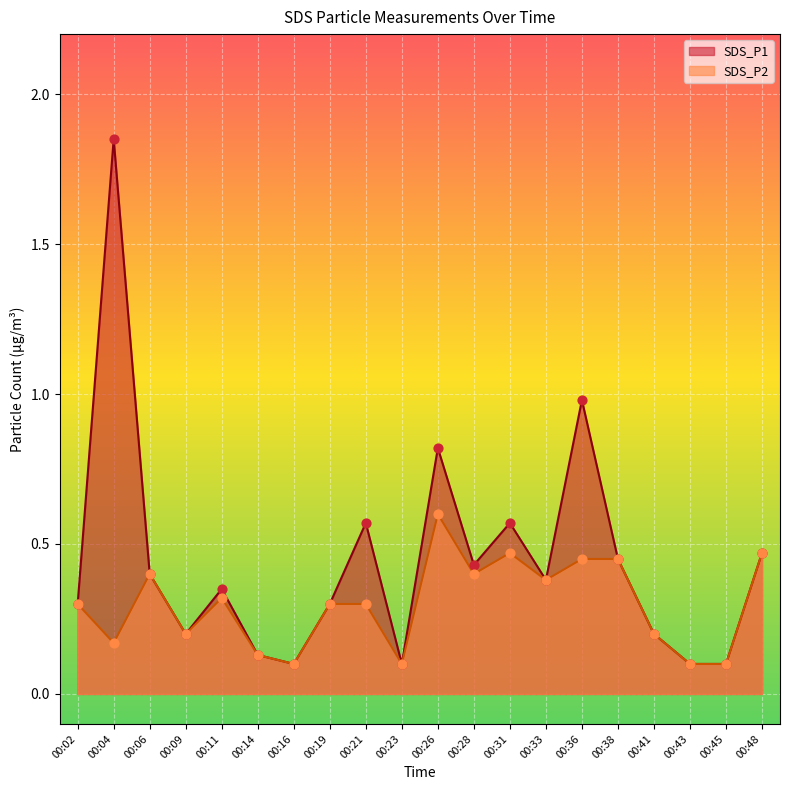

Which series has the largest Y range (max minus min)?

SDS_P1